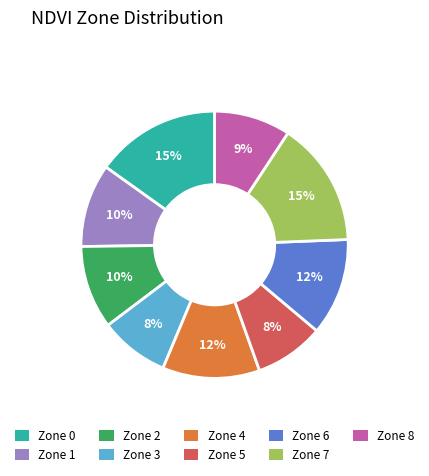

Is there any slice that represents more than half of the pie?

No